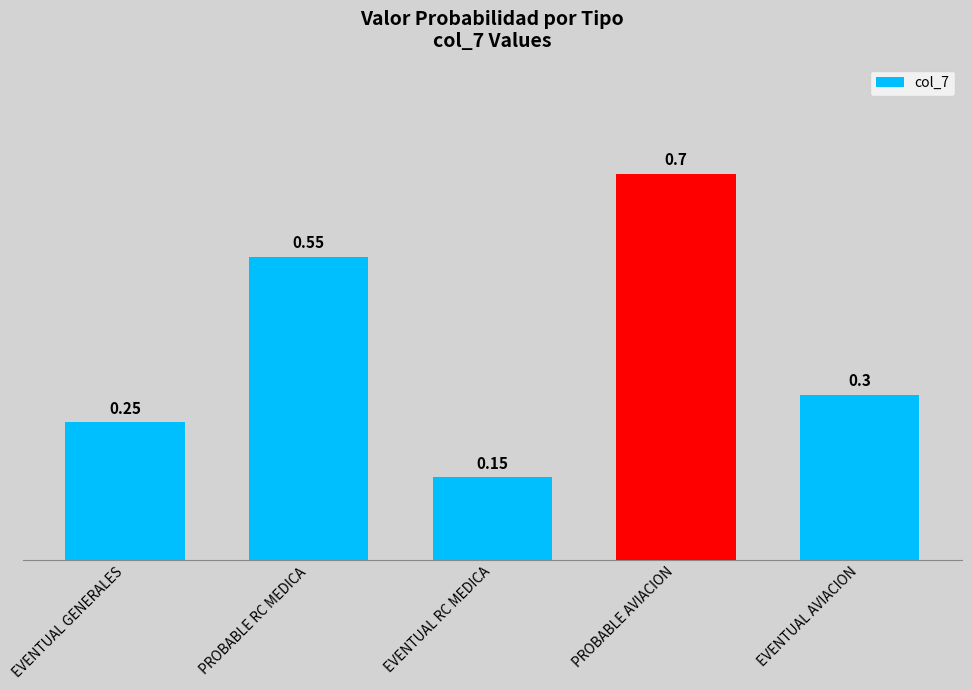

List the labels in order of value, largest first.

PROBABLE AVIACION, PROBABLE RC MEDICA, EVENTUAL AVIACION, EVENTUAL GENERALES, EVENTUAL RC MEDICA